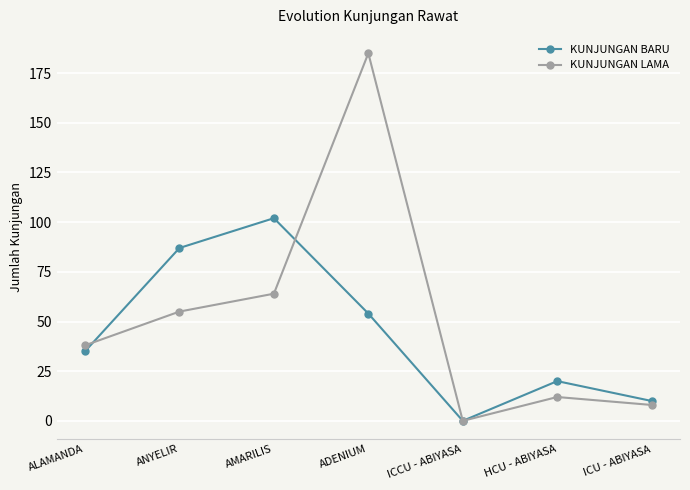

What value does the KUNJUNGAN LAMA series have at ANYELIR, to the nearest 10?

60